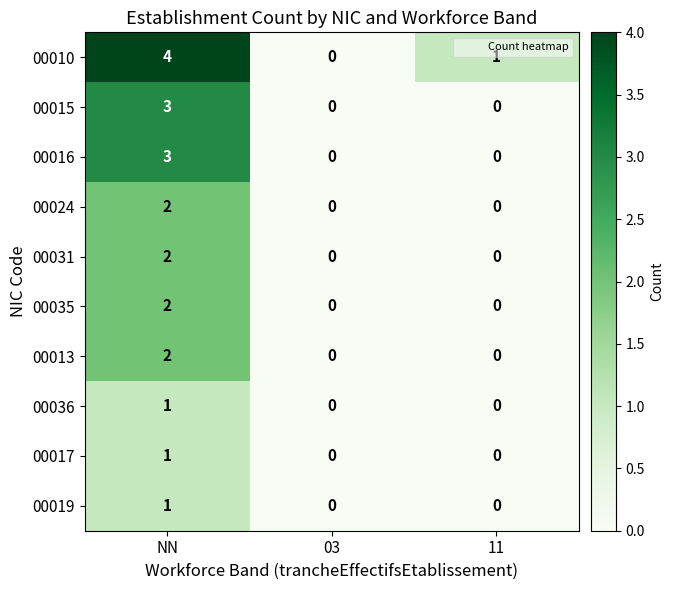

Count the number of data series in this chart.

10